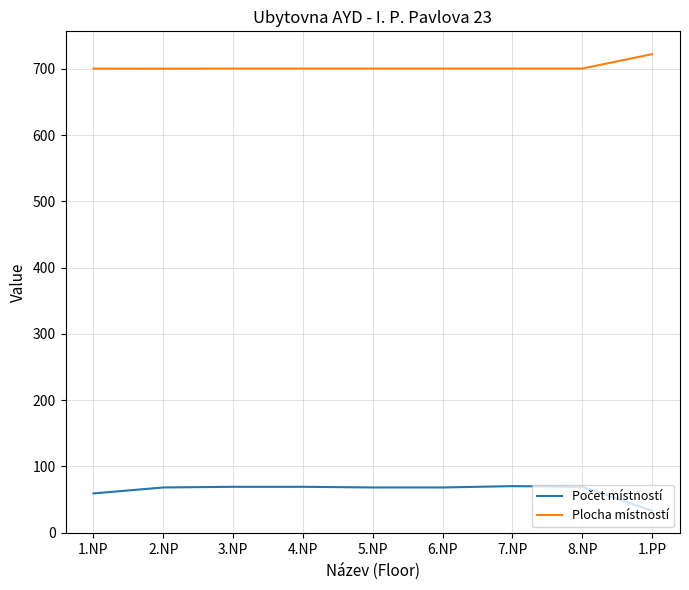

What position from the right is 8.NP?

2